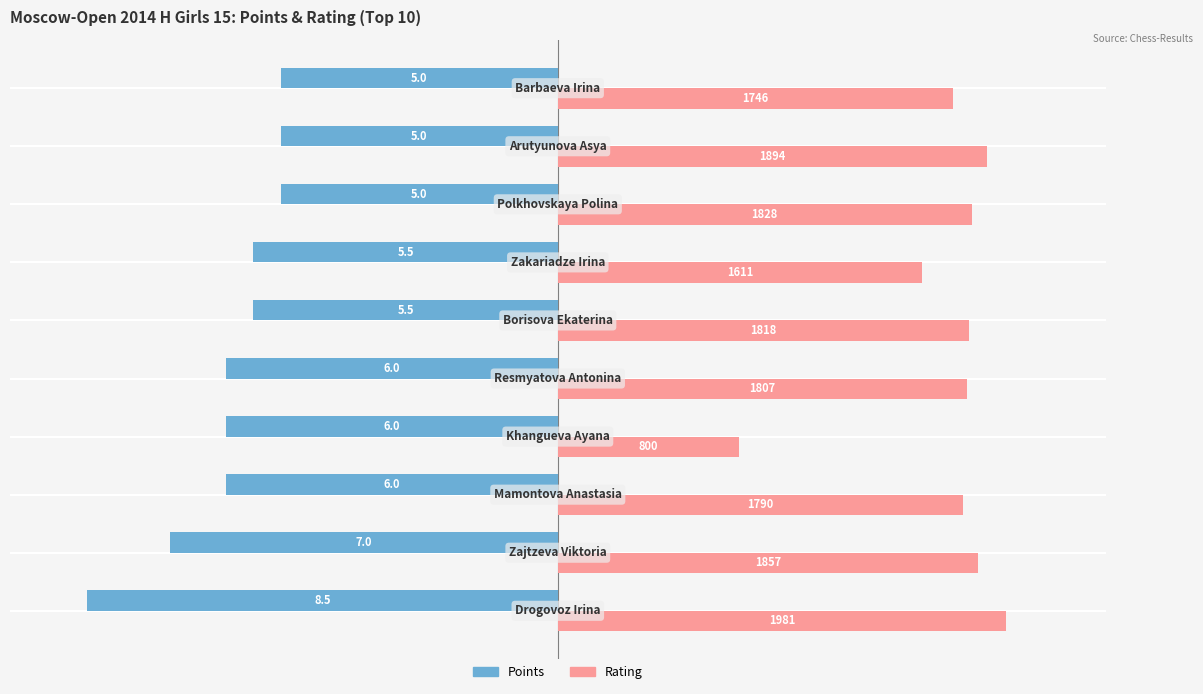

What are all the series names shown in the legend?

Points, Rating